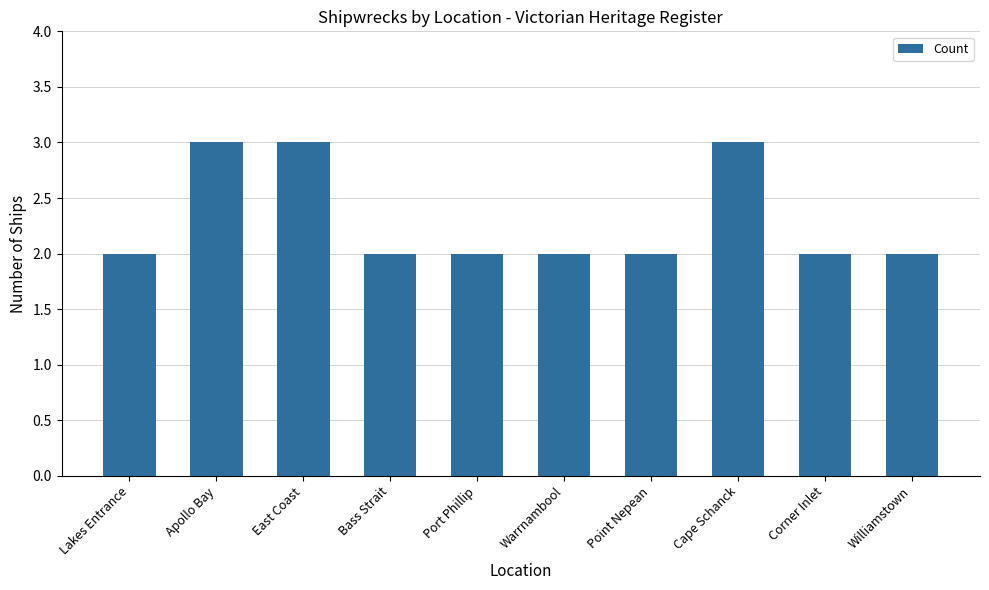

What is the average value?

2